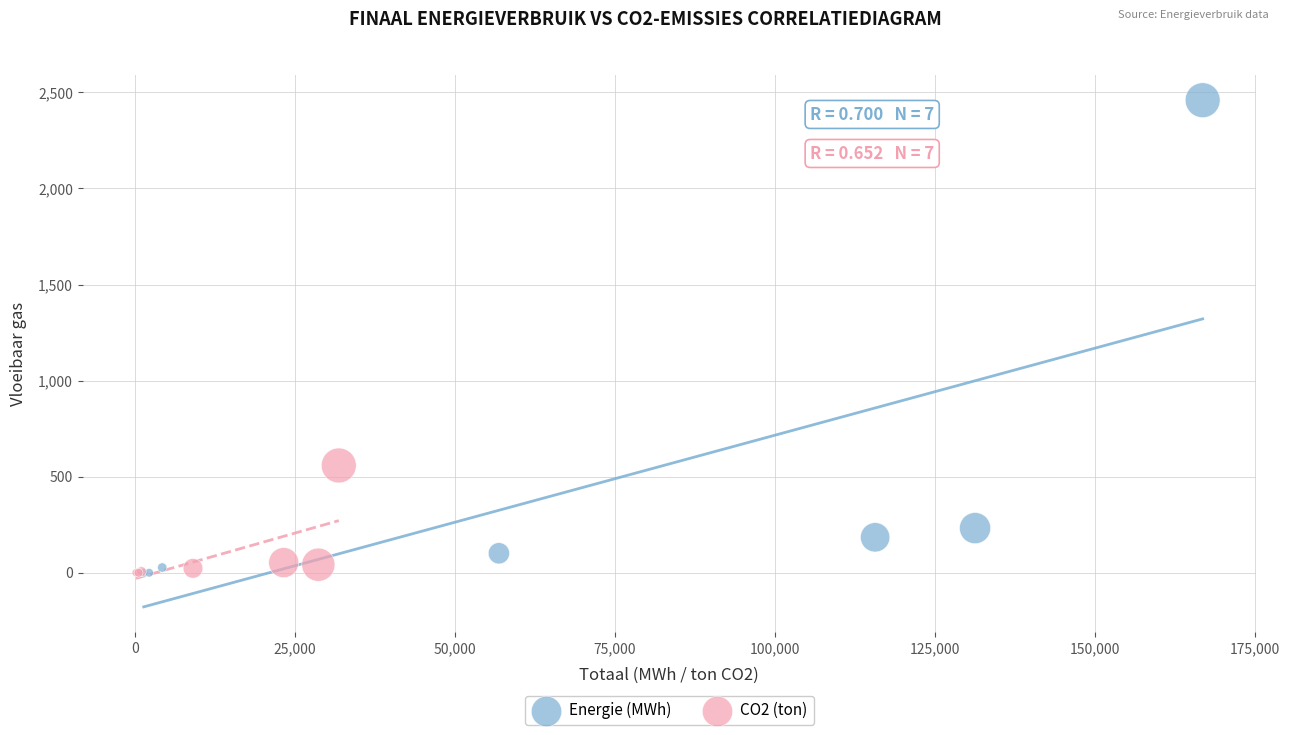

Which series reaches the maximum Y coordinate?

Energie (MWh)